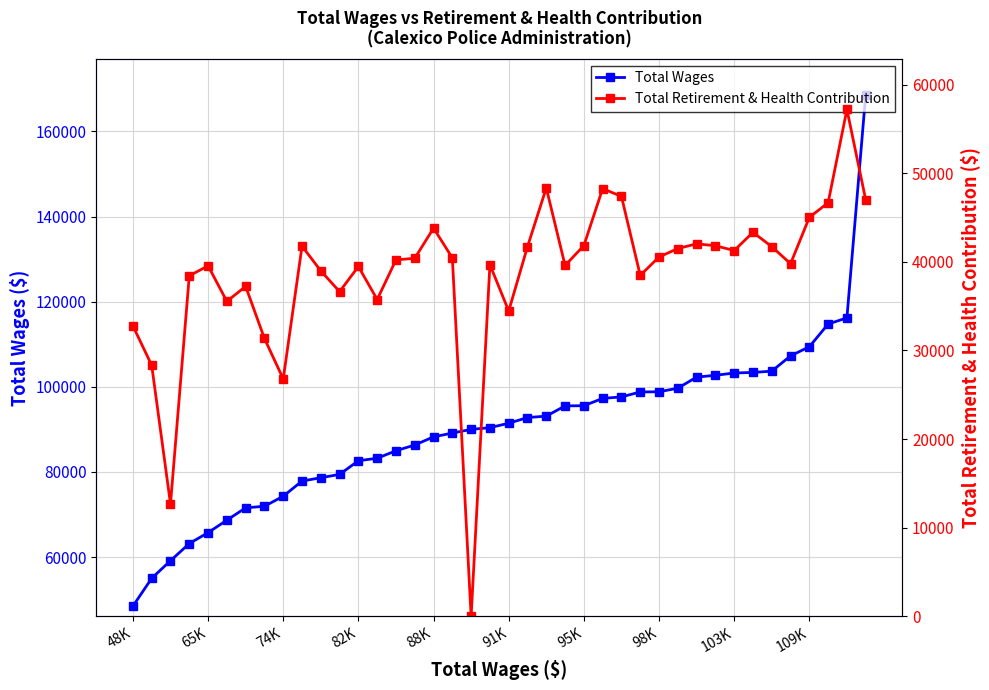

What is the lowest value of the Total Wages series?

48479.5